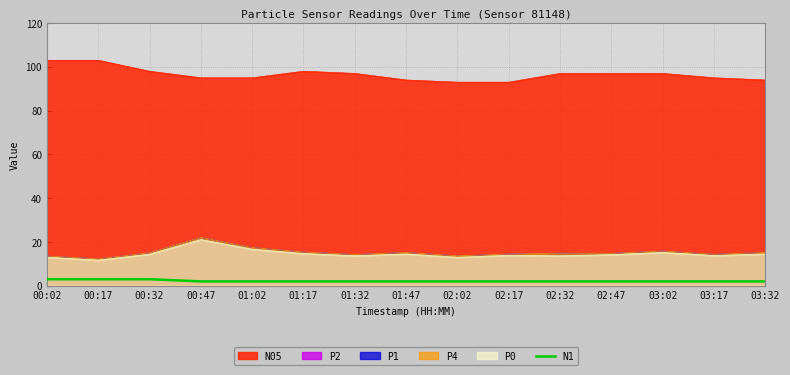

How many values are between 2 and 3?

15